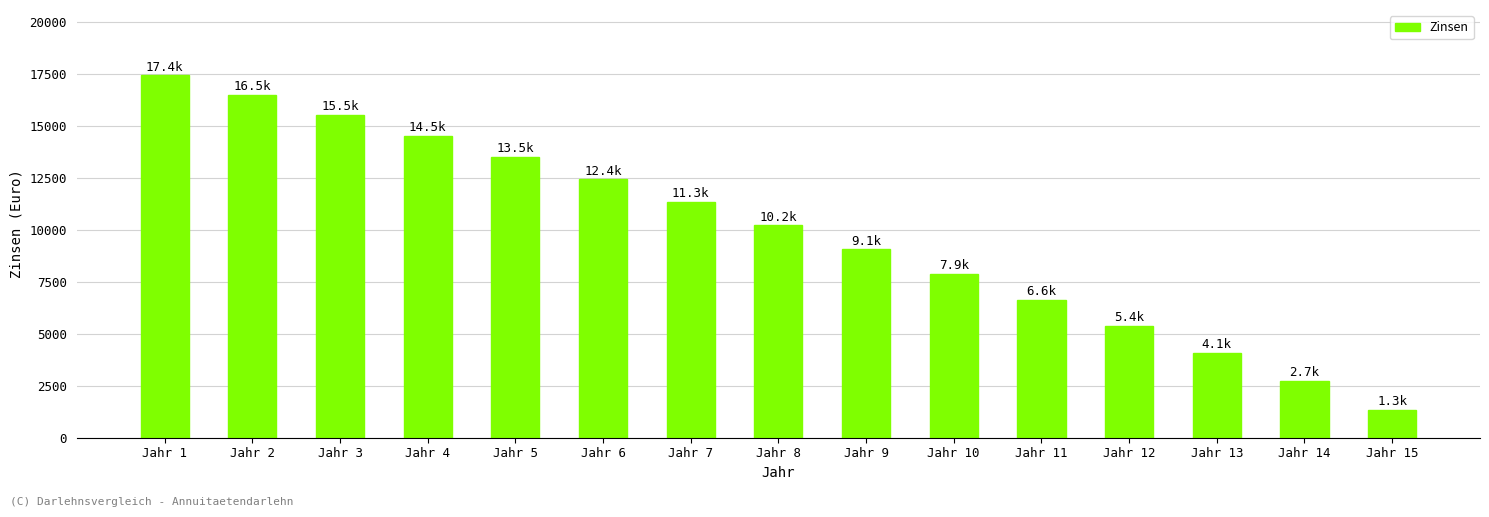

List the labels in order of value, largest first.

Jahr 1, Jahr 2, Jahr 3, Jahr 4, Jahr 5, Jahr 6, Jahr 7, Jahr 8, Jahr 9, Jahr 10, Jahr 11, Jahr 12, Jahr 13, Jahr 14, Jahr 15